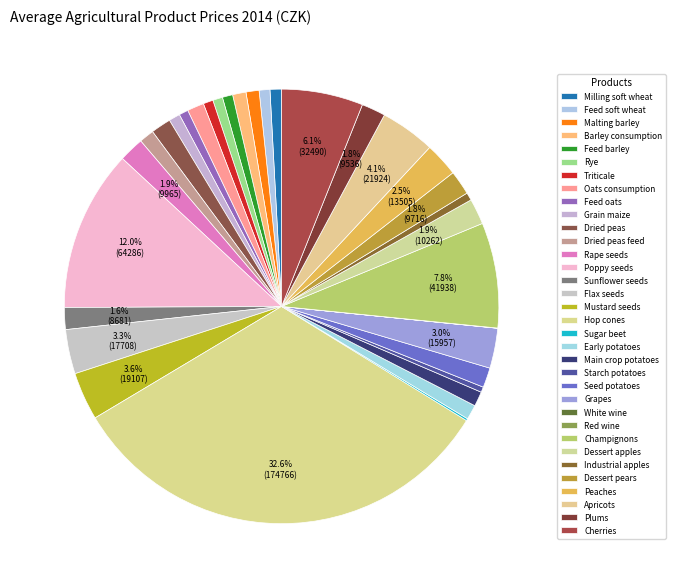

What percentage is the Flax seeds slice, to the nearest percent?

3%